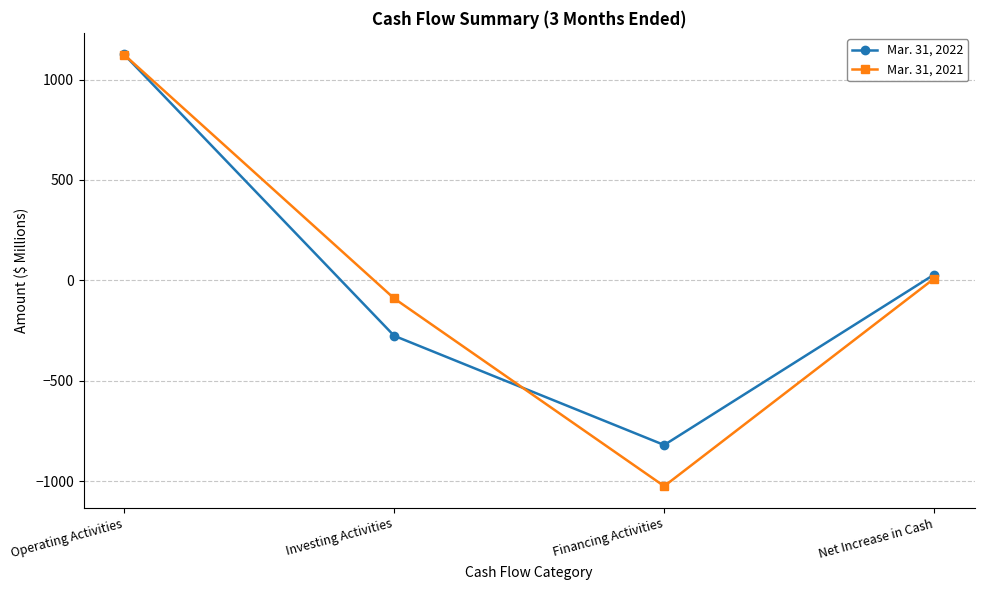

Reading left to right, transcribe all the data shown in this chart.

Mar. 31, 2022: 1125	-276	-820	29
Mar. 31, 2021: 1124	-90	-1025	9